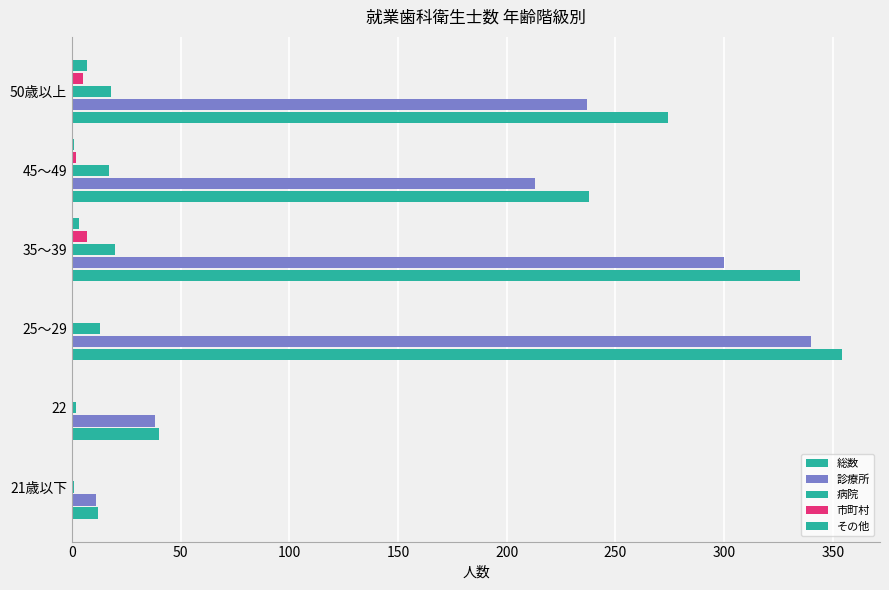

Which series has the widest spread of values?

総数